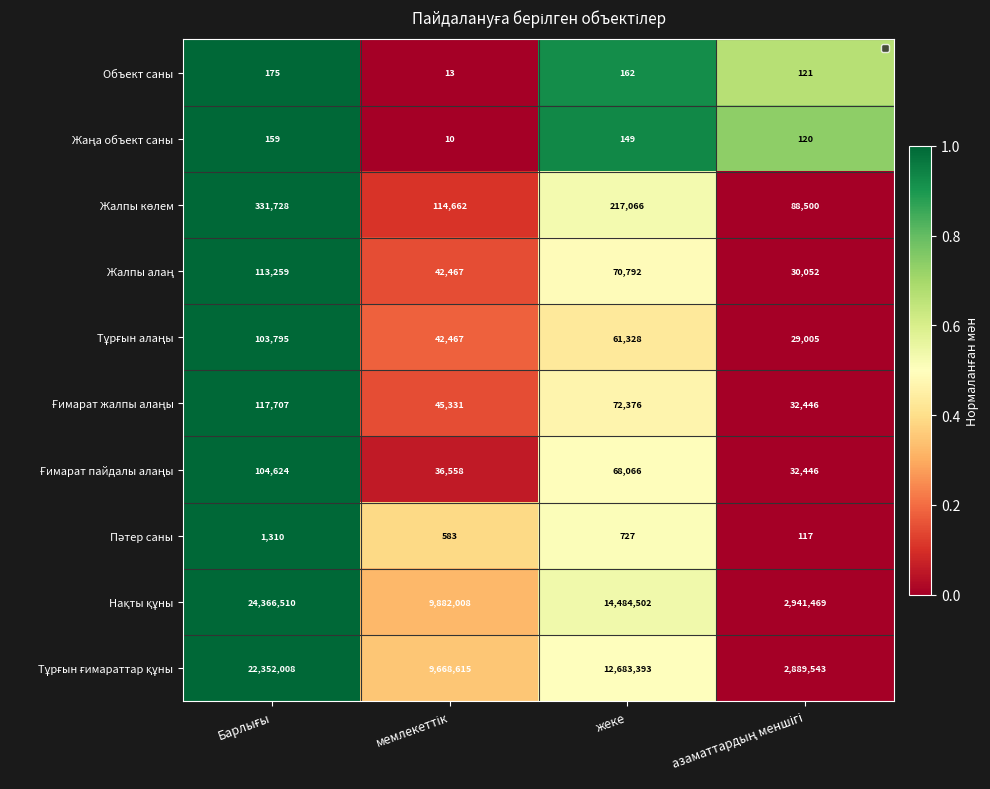

What is the difference between the second highest and minimum values in the Объект саны series?

149